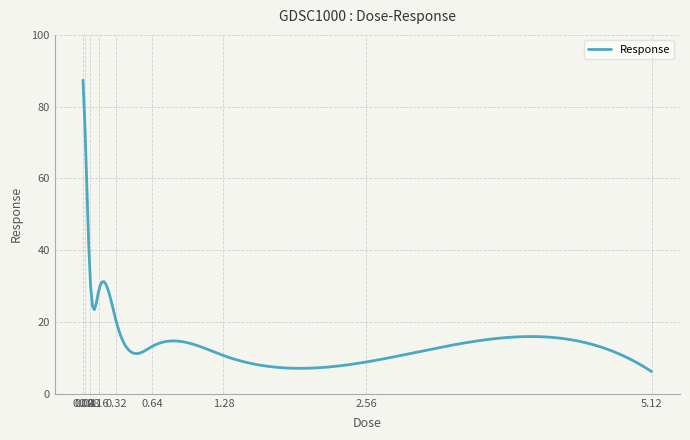

What is the minimum value shown in the chart?

6.2